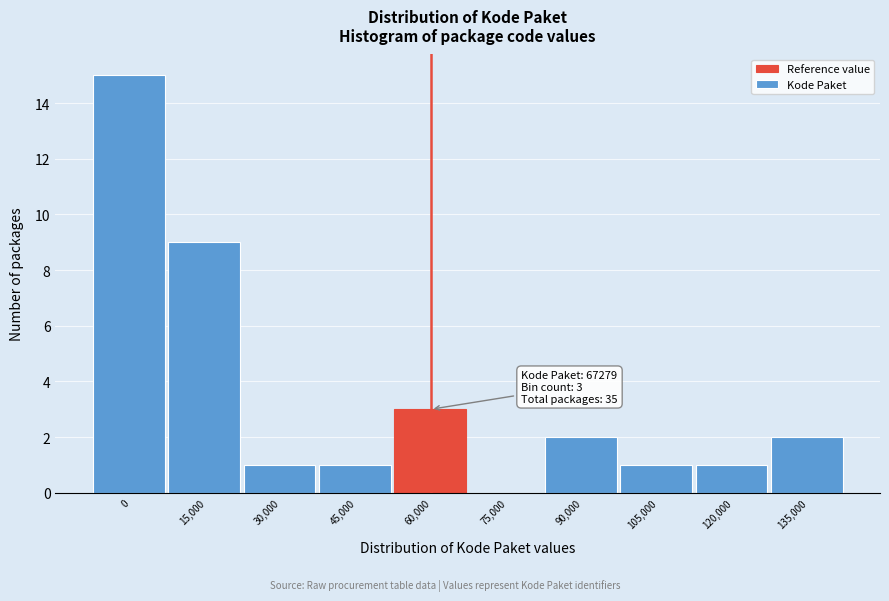

Reading left to right, what are all the values shown in this chart?

0=15	15,000=9	30,000=1	45,000=1	60,000=3	75,000=0	90,000=2	105,000=1	120,000=1	135,000=2